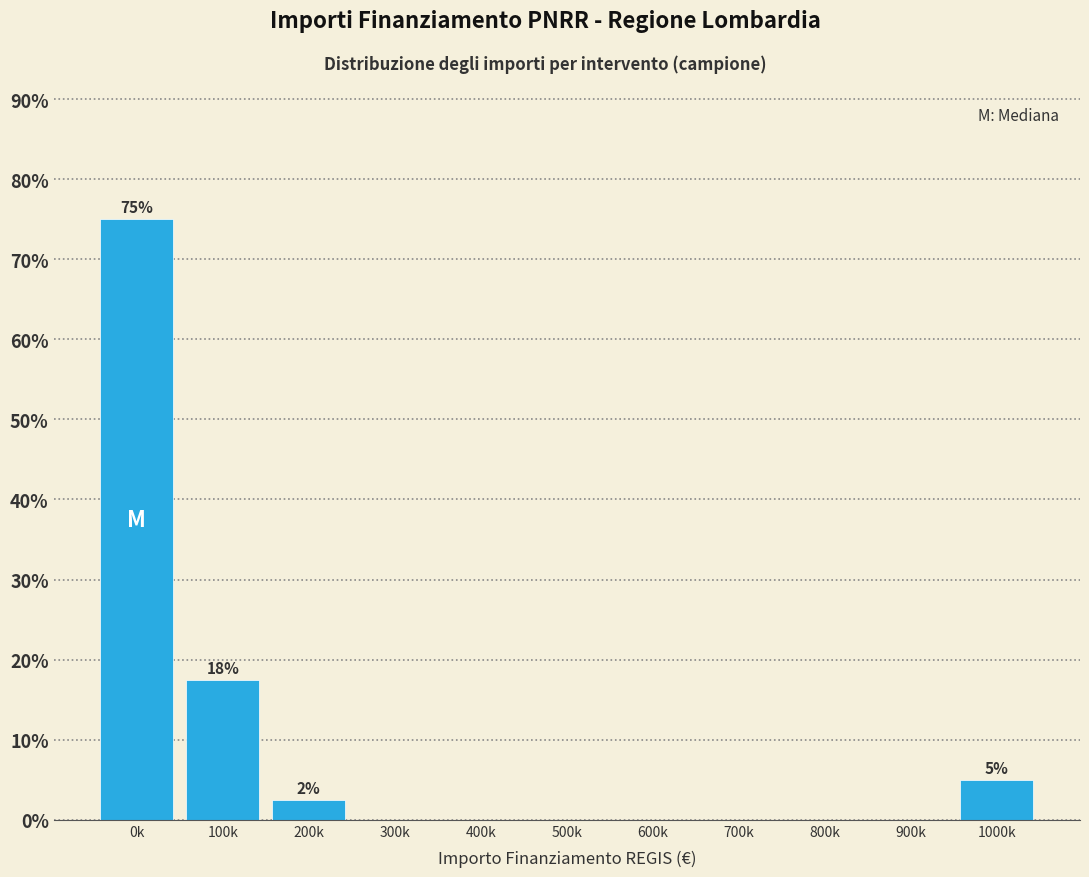

Reading left to right, what are all the values shown in this chart?

0k=75.0	100k=17.5	200k=2.5	300k=0.0	400k=0.0	500k=0.0	600k=0.0	700k=0.0	800k=0.0	900k=0.0	1000k=5.0